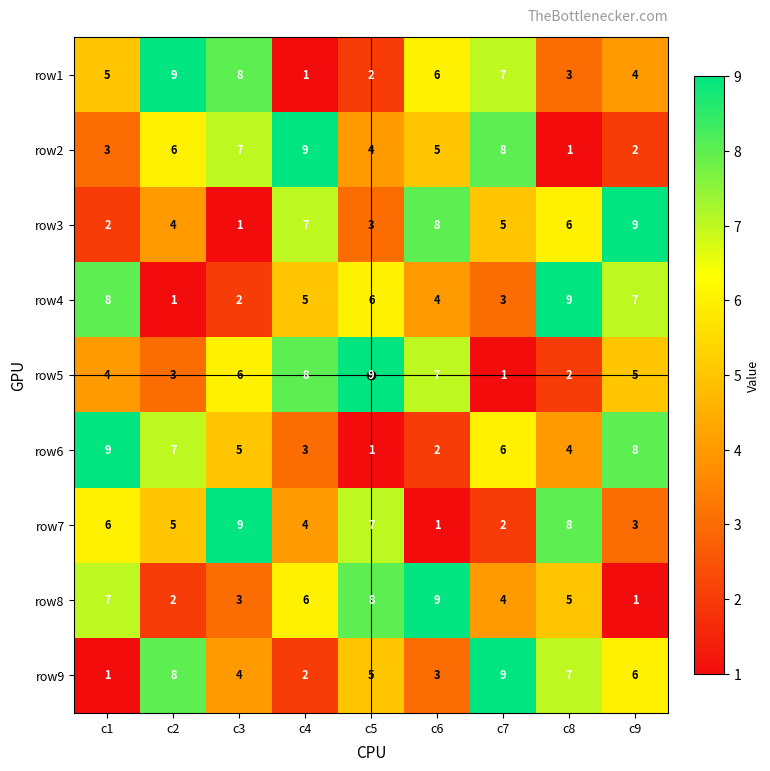

The row2 series shows 1 at c9. True or false?

False